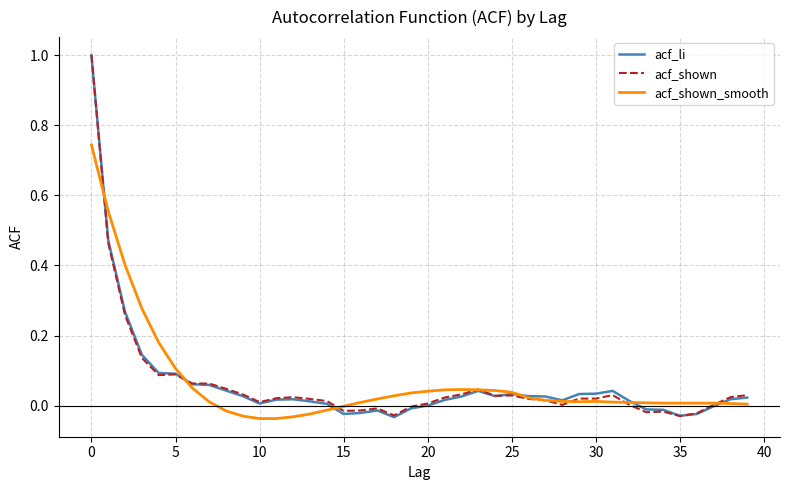

What is the label of the 17th point from the left?

16